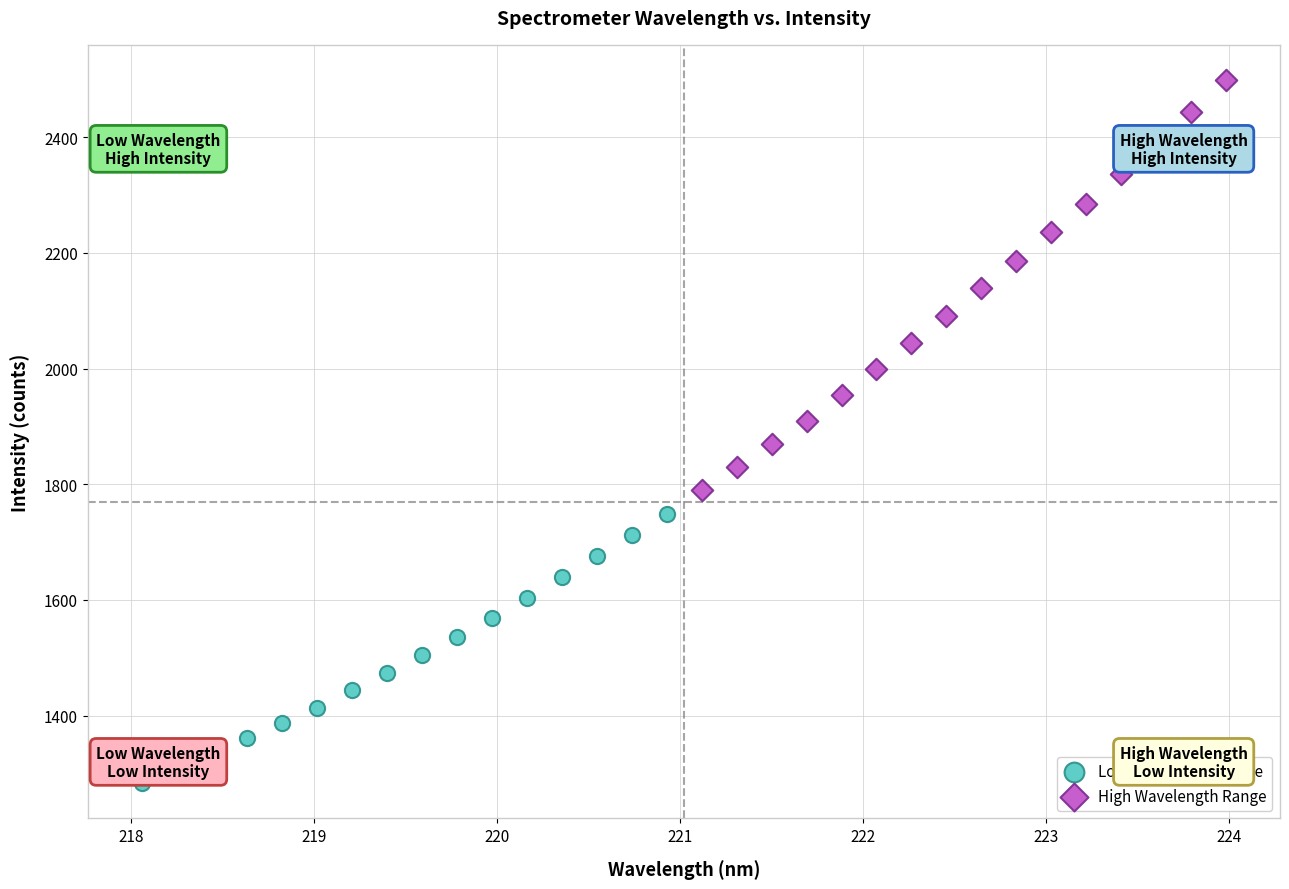

Which series reaches the maximum Y coordinate?

High Wavelength Range